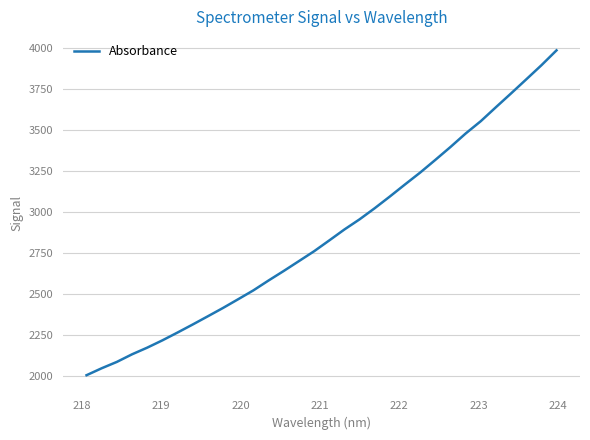

How many values are below 2828?

16